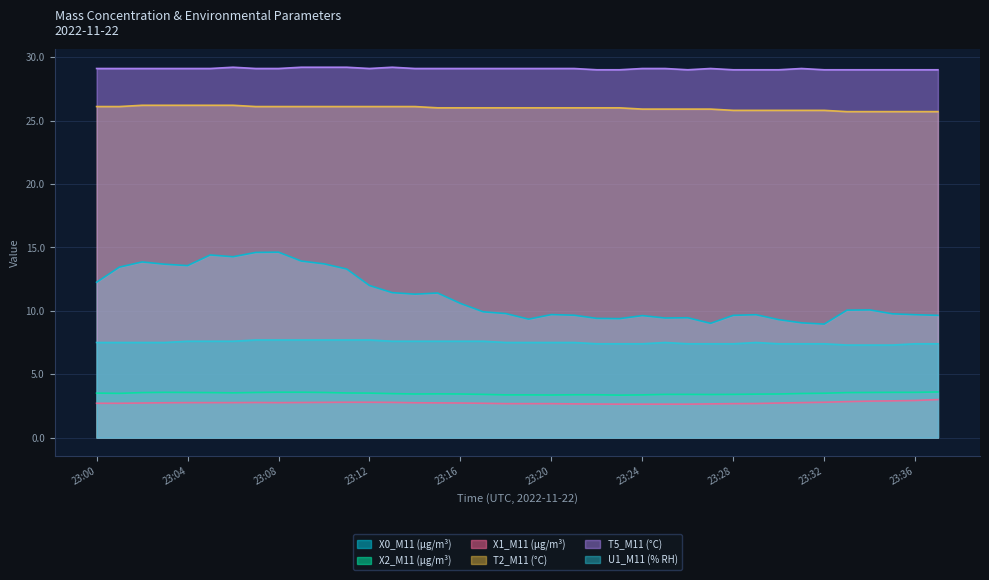

Rank the series at 23:21 from highest to lowest value.

T5_M11 (°C), T2_M11 (°C), X0_M11 (μg/m³), U1_M11 (% RH), X2_M11 (μg/m³), X1_M11 (μg/m³)